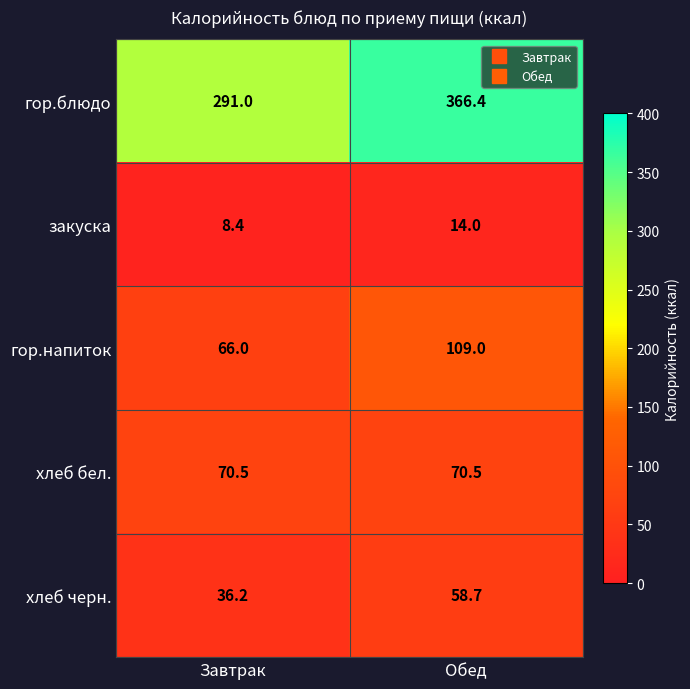

What is the difference between the гор.напиток values at Обед and Завтрак?

43.0